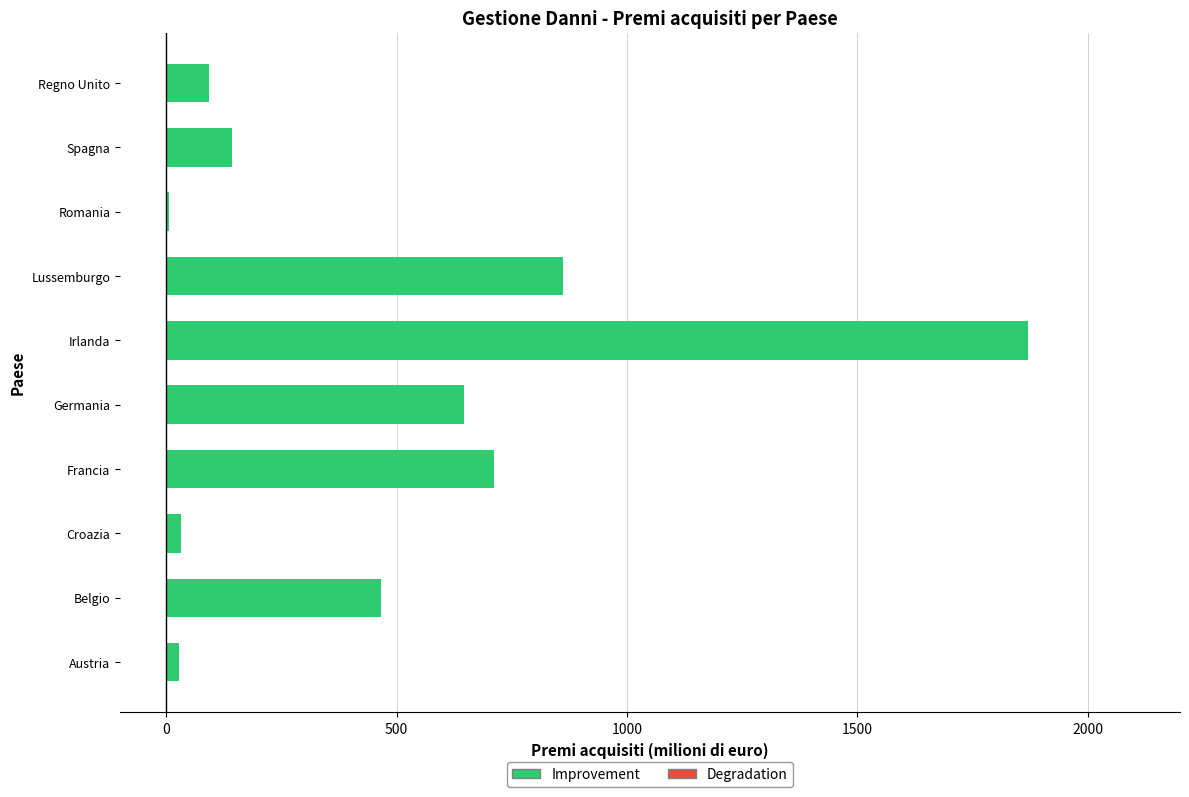

Are the bars horizontal?

Yes